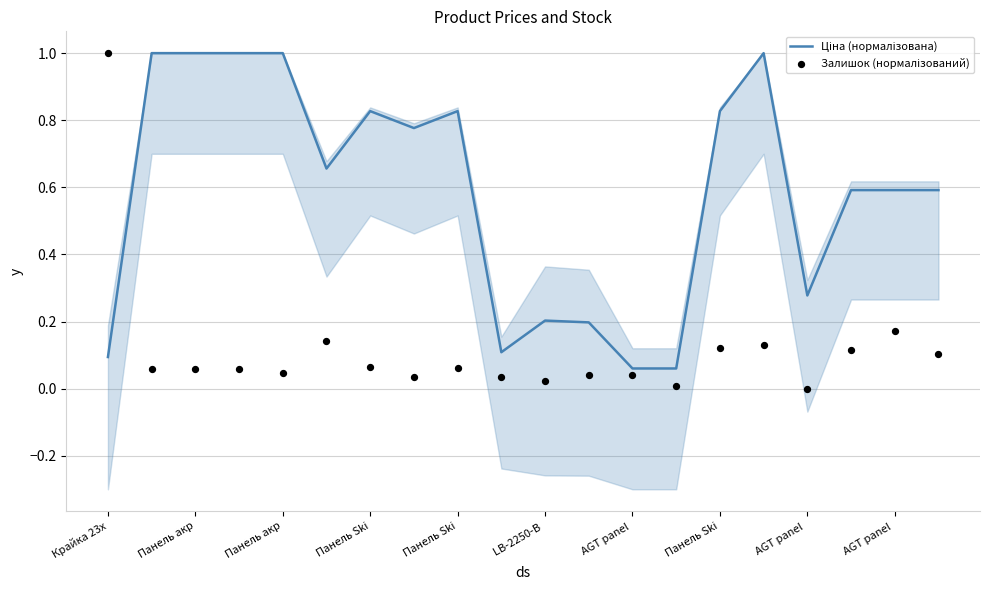

At how many categories does at least one series exceed 0?

20